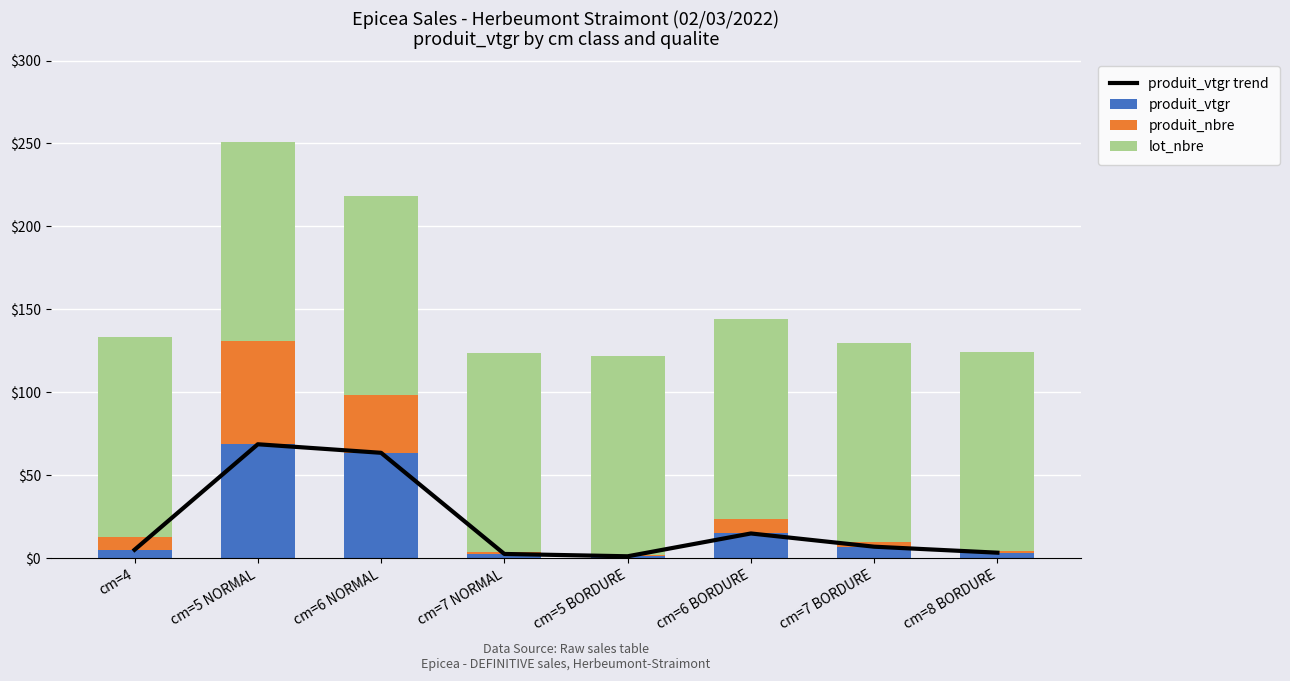

The lot_nbre series shows 189.1 at cm=7 NORMAL. True or false?

False